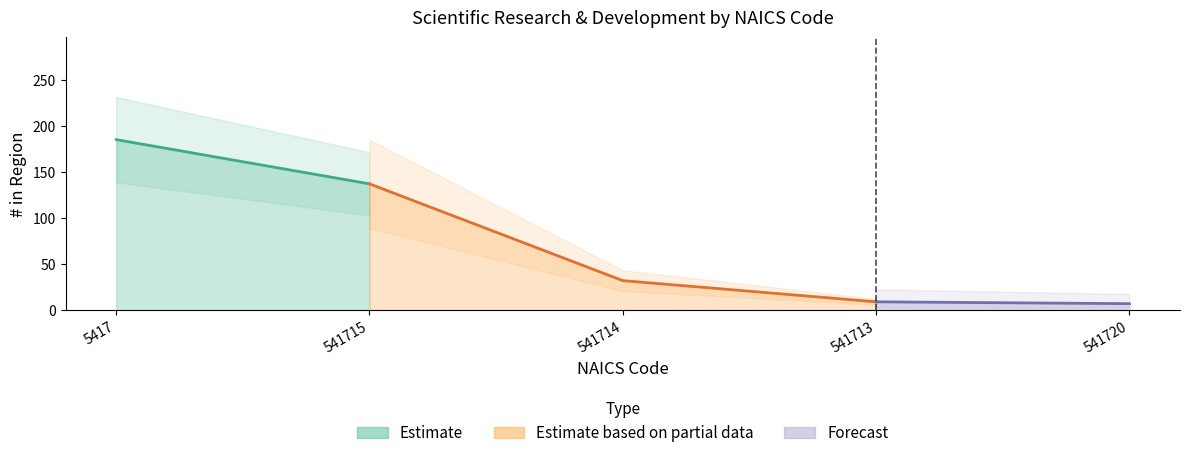

Rank the categories by value from lowest to highest.

541720, 541713, 541714, 541715, 5417